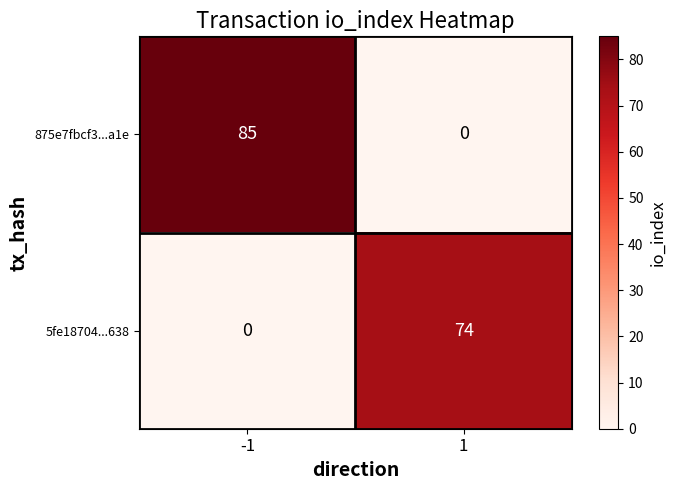

What is the difference between the 875e7fbcf3...a1e values at -1 and 1?

85